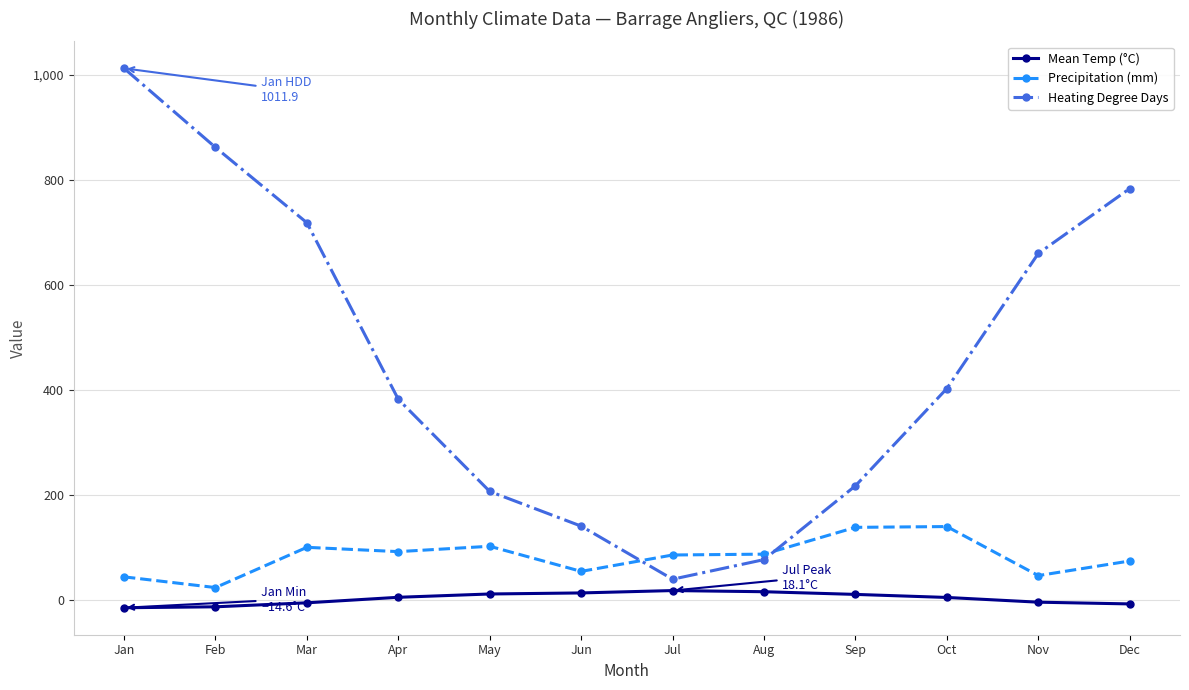

What is the value of the Heating Degree Days point at the 9th from the left?

217.5